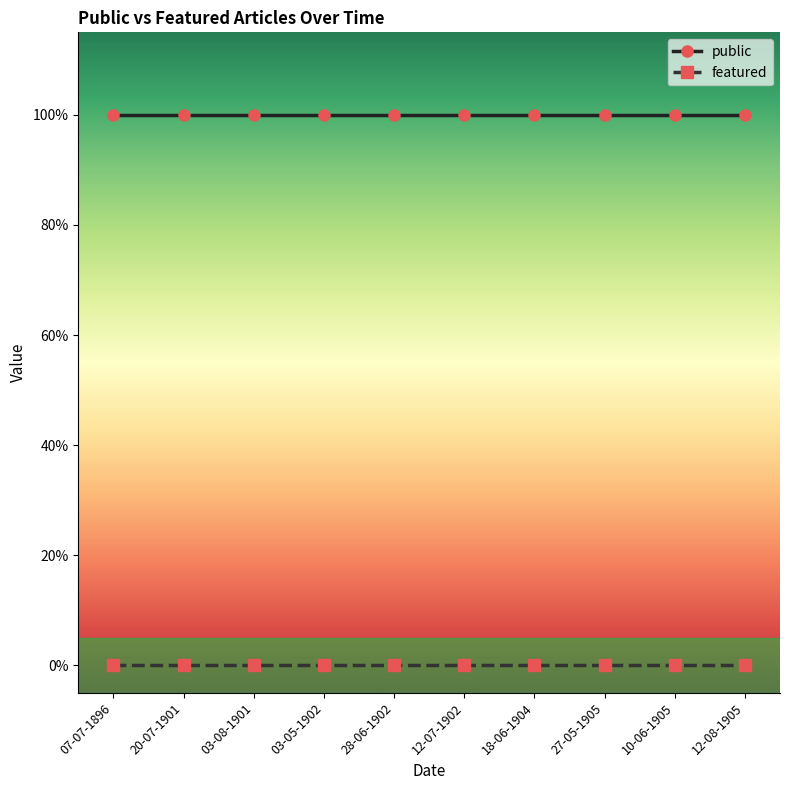

What is the label of the 10th point from the left?

12-08-1905